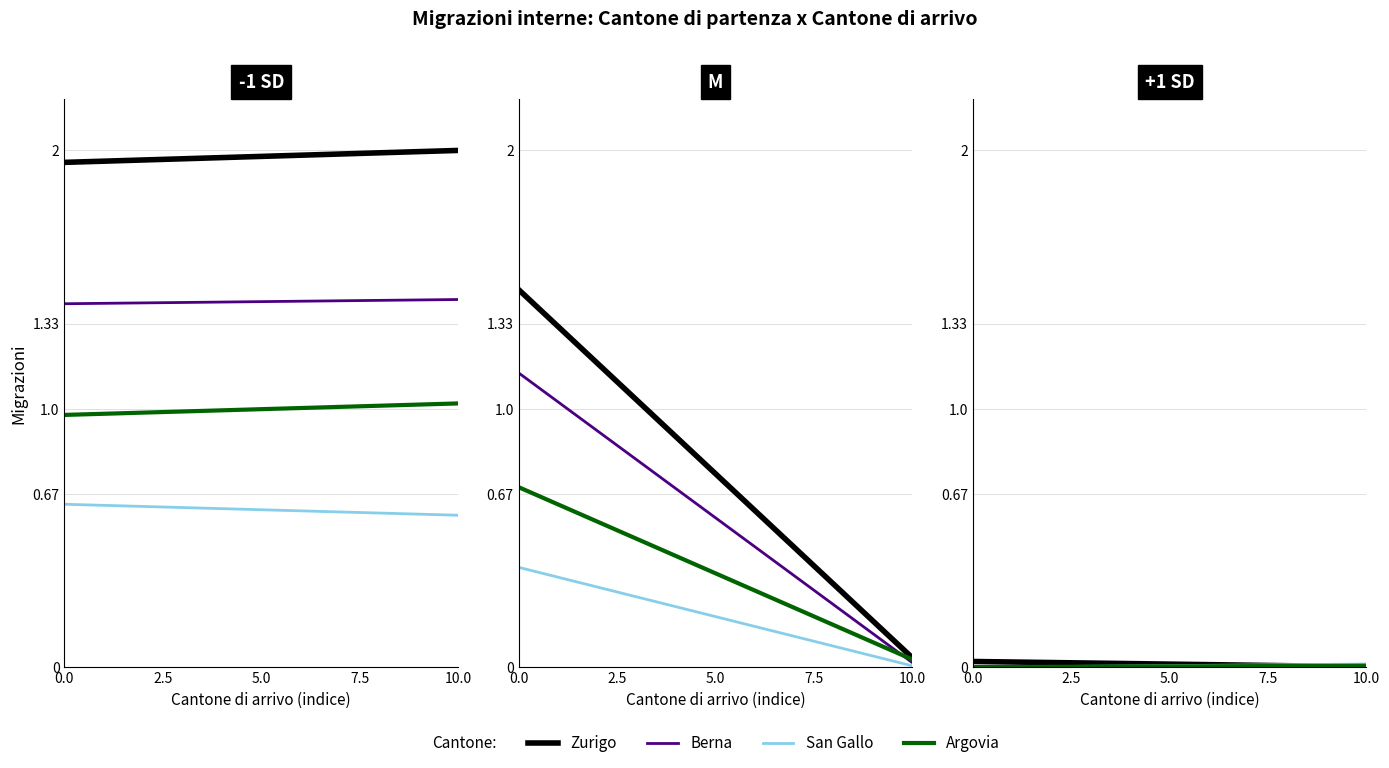

Which series has the largest range (max minus min)?

Zurigo